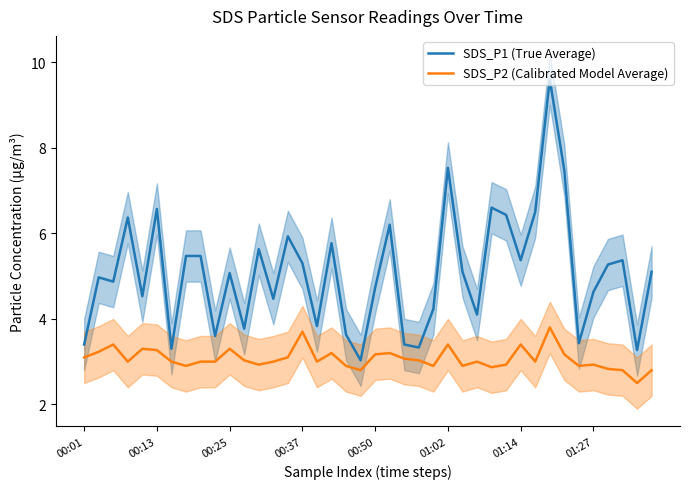

What is the lowest value of the SDS_P2 (Calibrated Model Average) series?

2.5